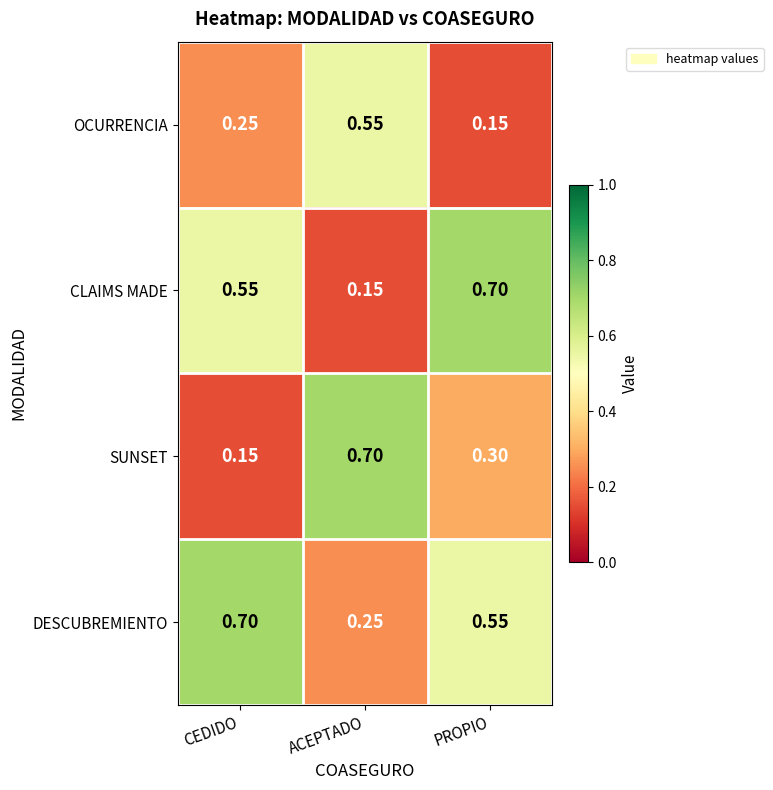

List the series in order of their overall mean, lowest first.

OCURRENCIA, SUNSET, CLAIMS MADE, DESCUBREMIENTO